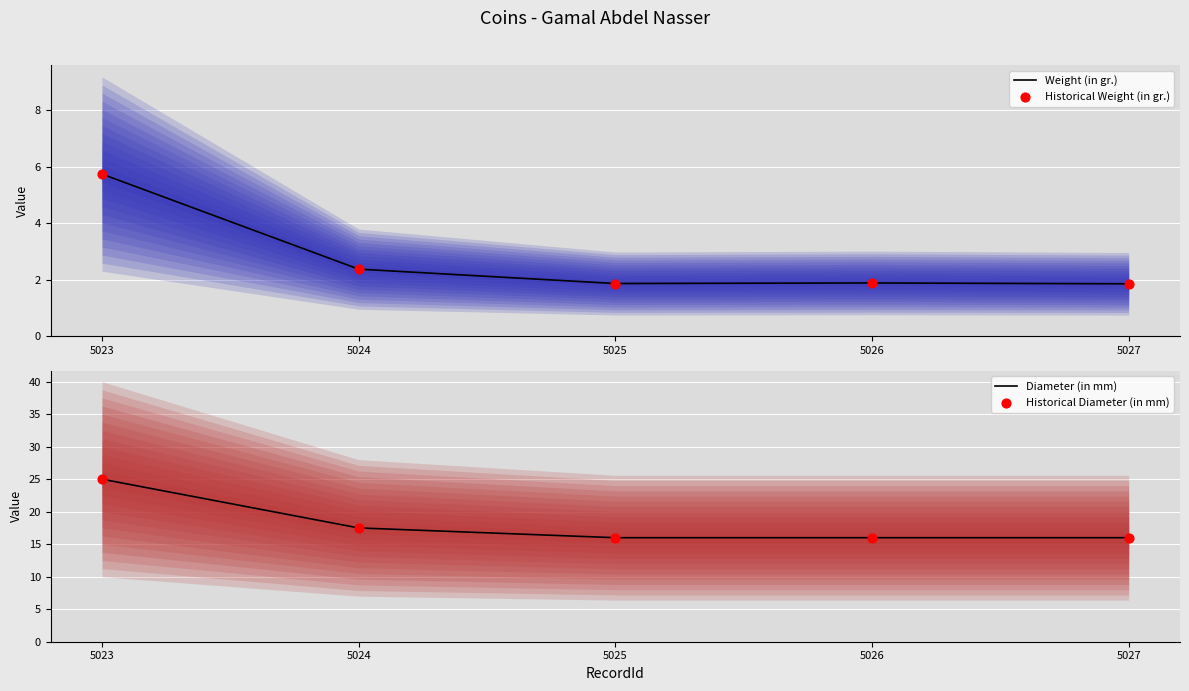

At which category is the sum across all series the highest?

5023